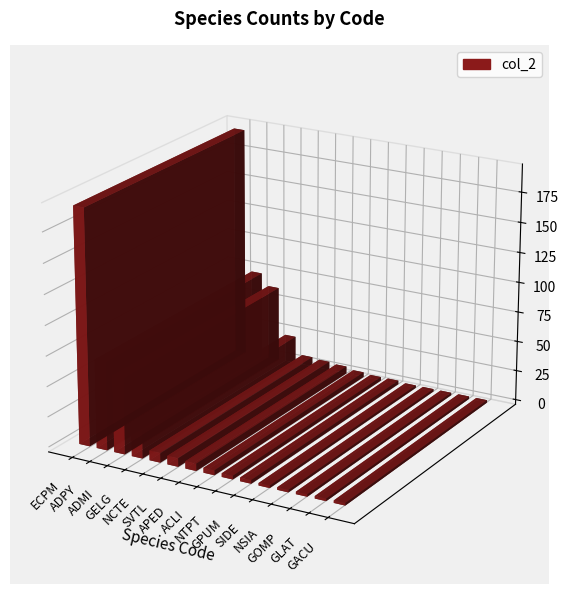

What is the difference between the values at FMIT and NSIA?

1